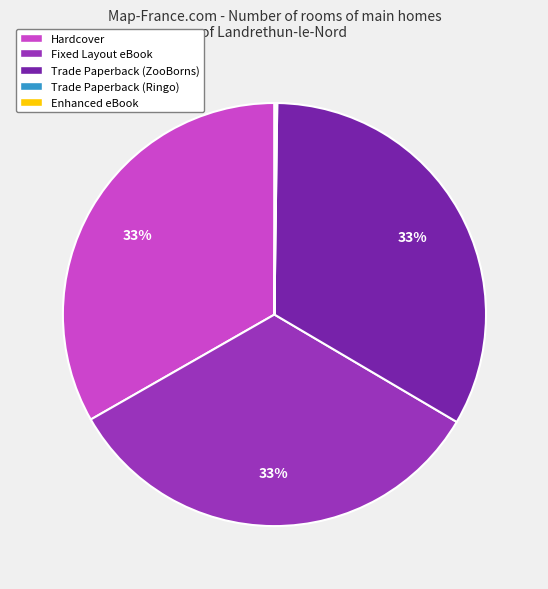

Is it true that Fixed Layout eBook is 33% of the pie?

True